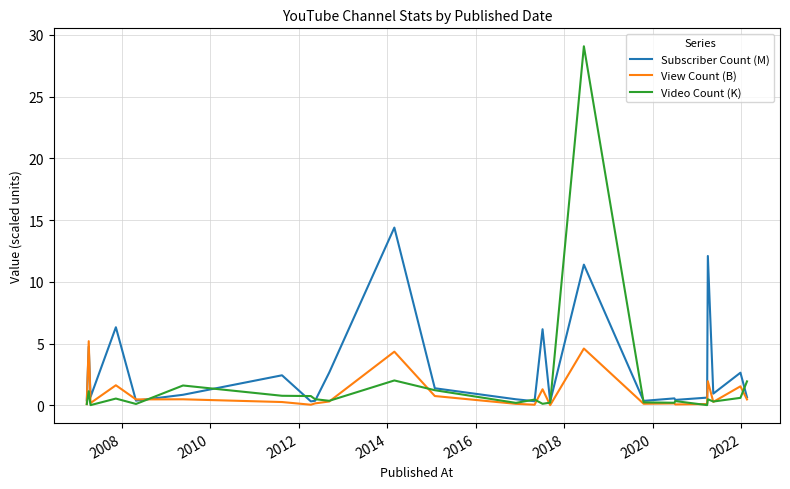

Which series has the widest spread of values?

Video Count (K)